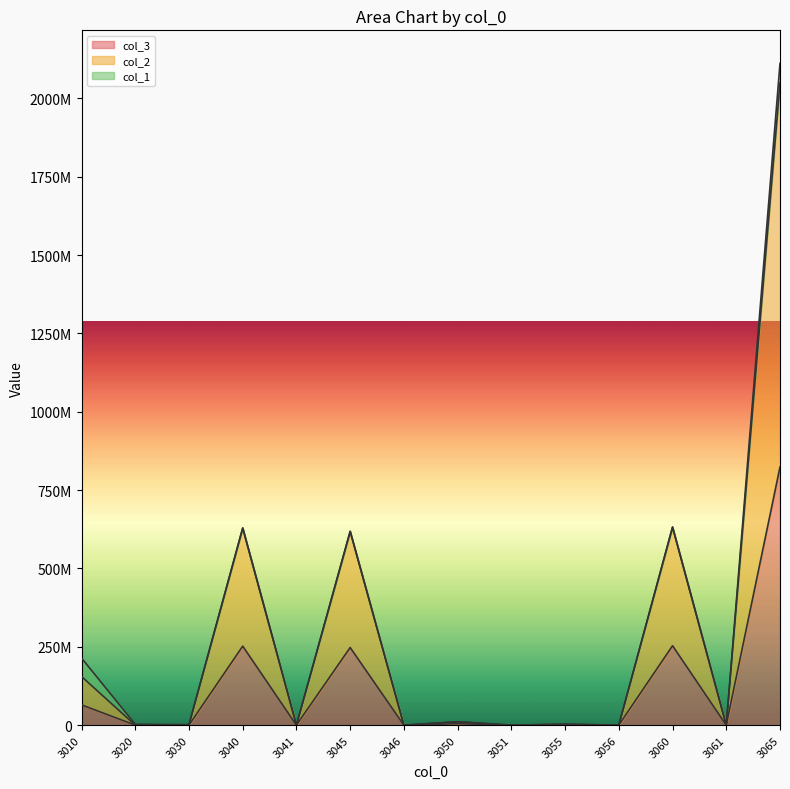

Which series changed the most between 3010 and 3050?

col_2